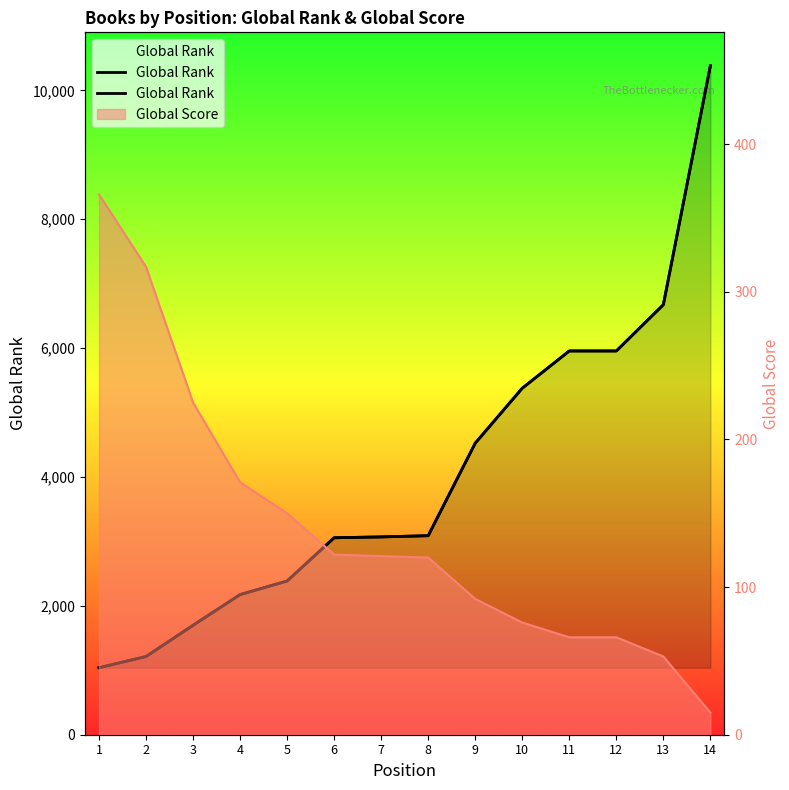

Which label corresponds to the largest value in the chart?

14